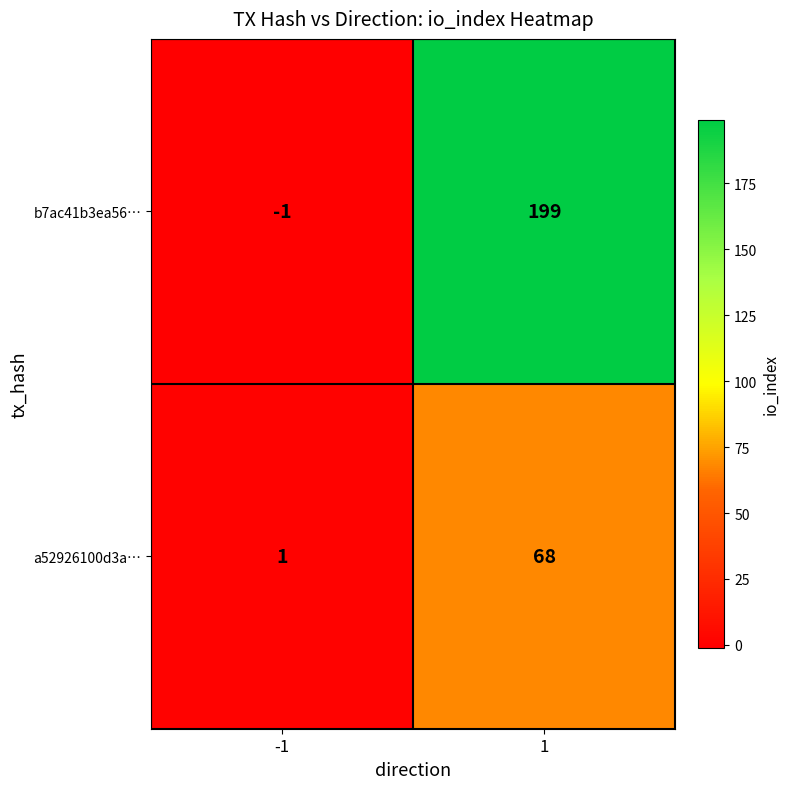

Reading left to right, what are all the values shown in this chart?

b7ac41b3ea56…: -1=-1	1=199
a52926100d3a…: -1=1	1=68